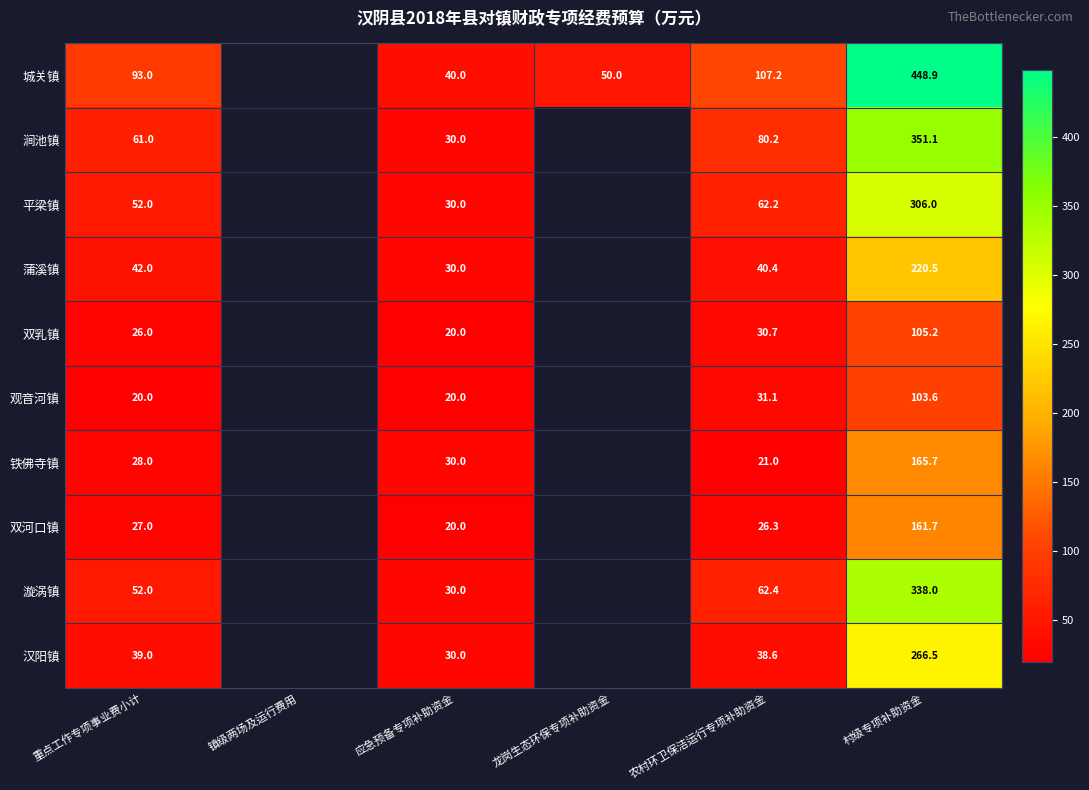

True or false: 漩涡镇 has a value of 7.2 at 应急预备专项补助资金.

False